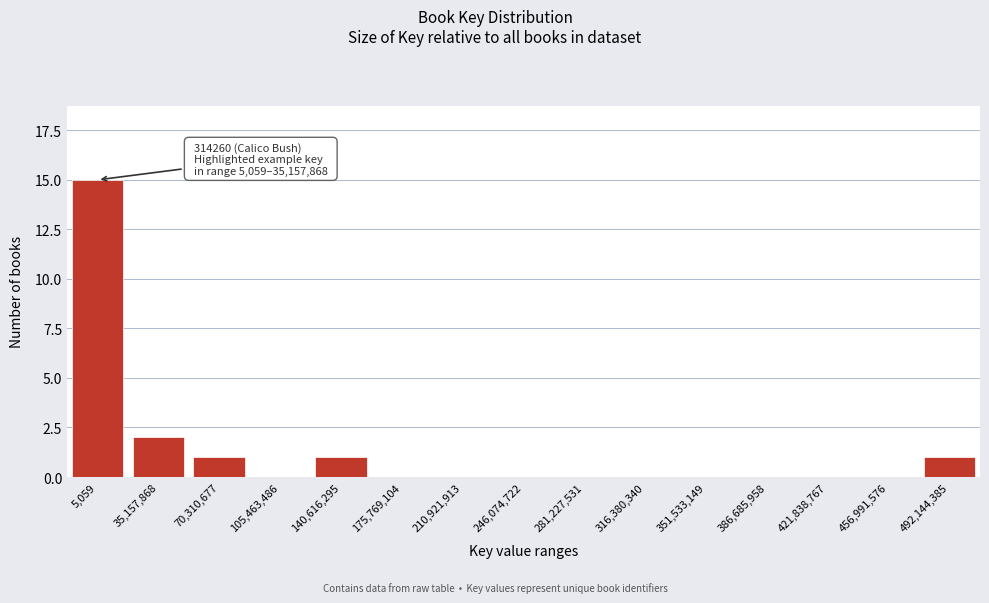

What is the sum of all values?

20